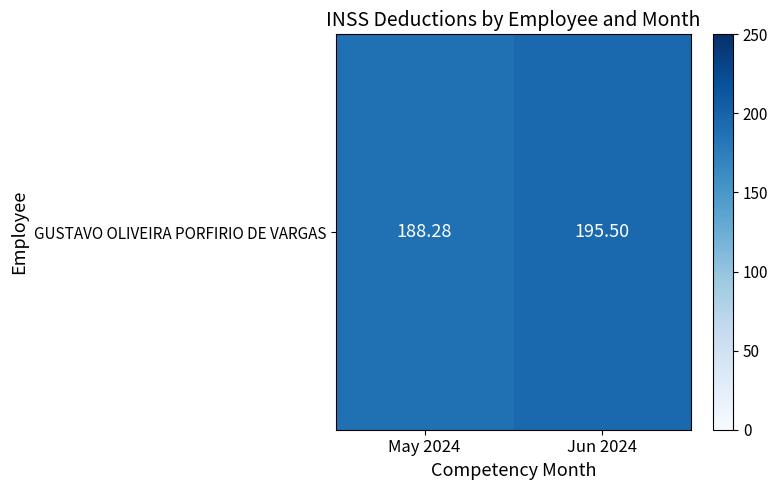

The value at Jun 2024 is 259.4. True or false?

False